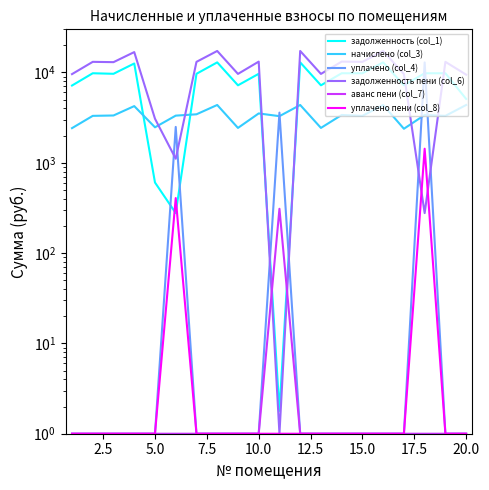

Reading left to right, what are all the values shown in this chart?

задолженность (col_1): 7161.6	9792.0	9657.6	12556.8	604.3	277.0	9657.6	12921.6	7200.0	9657.6	1.8	12921.6	7200.0	9792.0	9792.0	12921.6	7200.0	9792.0	9792.0	5087.9
начислено (col_3): 2417.0	3304.8	3336.5	4237.9	2468.4	3324.2	3439.2	4361.0	2430.0	3516.2	3279.1	4361.0	2430.0	3381.8	3304.8	4361.0	2378.6	3381.8	3304.8	4361.0
уплачено (col_4): 1.0	1.0	1.0	1.0	1.0	2493.2	1.0	1.0	1.0	1.0	3590.2	1.0	1.0	1.0	1.0	1.0	1.0	12896.8	1.0	1.0
задолженность пени (col_6): 9578.6	13096.8	12994.1	16794.7	3072.7	1108.1	13096.8	17282.6	9630.0	13173.8	1.0	17282.6	9630.0	13173.8	13096.8	17282.6	9578.6	277.0	13096.8	9448.9
аванс пени (col_7): 1.0	1.0	1.0	1.0	1.0	1.0	1.0	1.0	1.0	1.0	309.3	1.0	1.0	1.0	1.0	1.0	1.0	1.0	1.0	1.0
уплачено пени (col_8): 1.0	1.0	1.0	1.0	1.0	406.6	1.0	1.0	1.0	1.0	1.0	1.0	1.0	1.0	1.0	1.0	1.0	1430.2	1.0	1.0